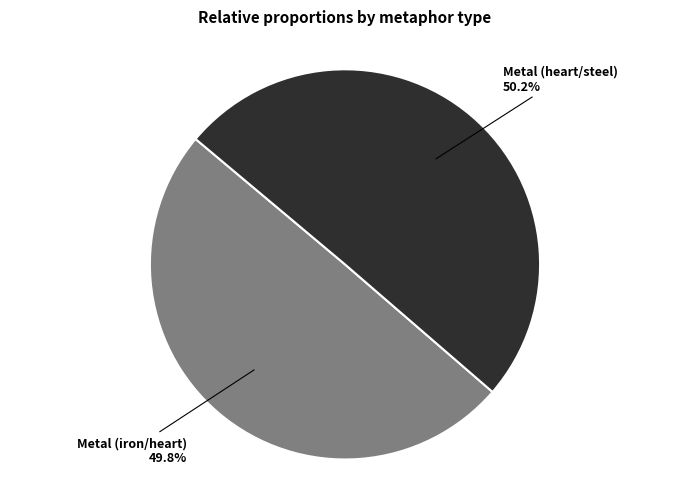

Is there any slice that represents more than half of the pie?

Yes